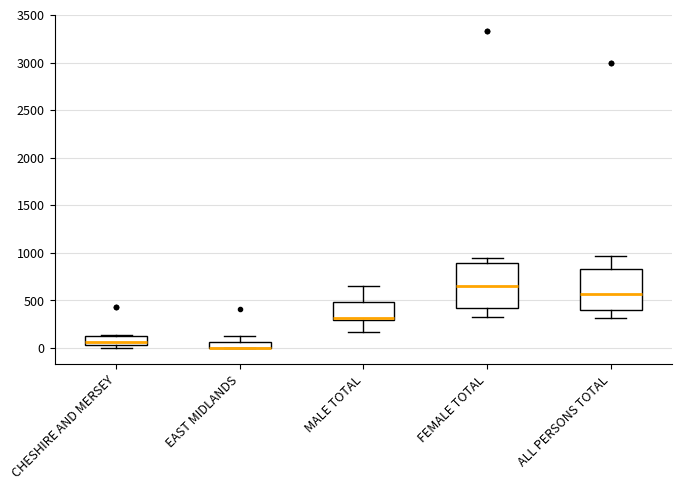

Where does the upper whisker of the box for FEMALE TOTAL end on the y-axis? The values are not printed on the chart, so give them approximately, as read against the axis.

950